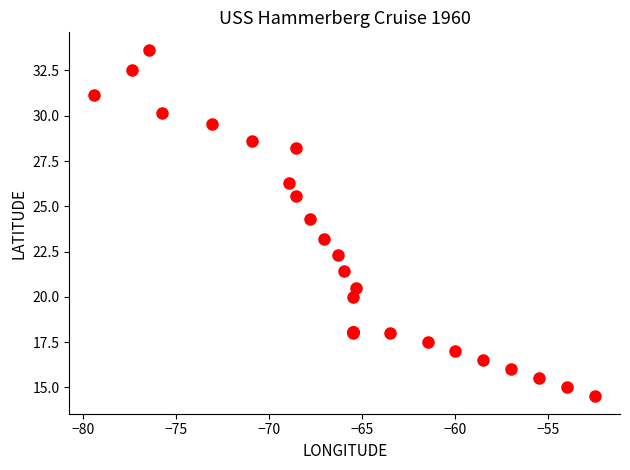

What Y value in the scatter plot is closest to 24?

24.3